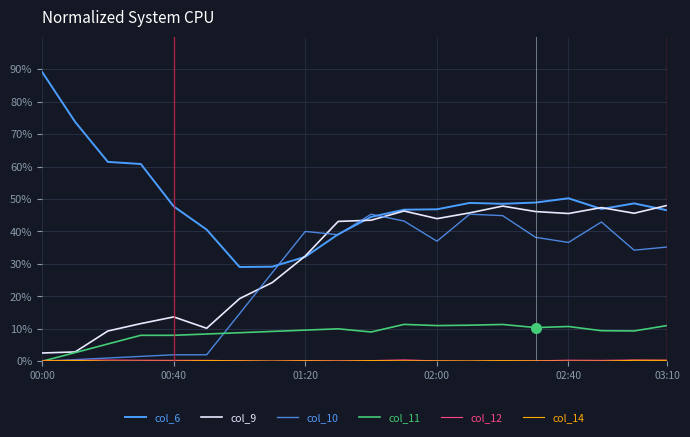

True or false: col_9 and col_12 cross at least once.

False